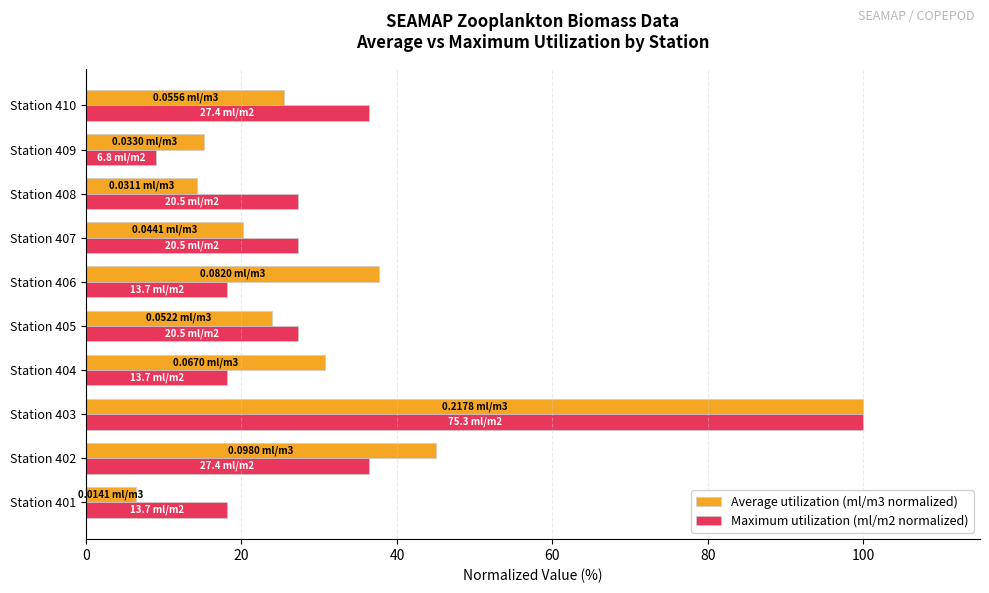

At Station 406, list the series in order from smallest to largest.

Maximum utilization (ml/m2 normalized), Average utilization (ml/m3 normalized)